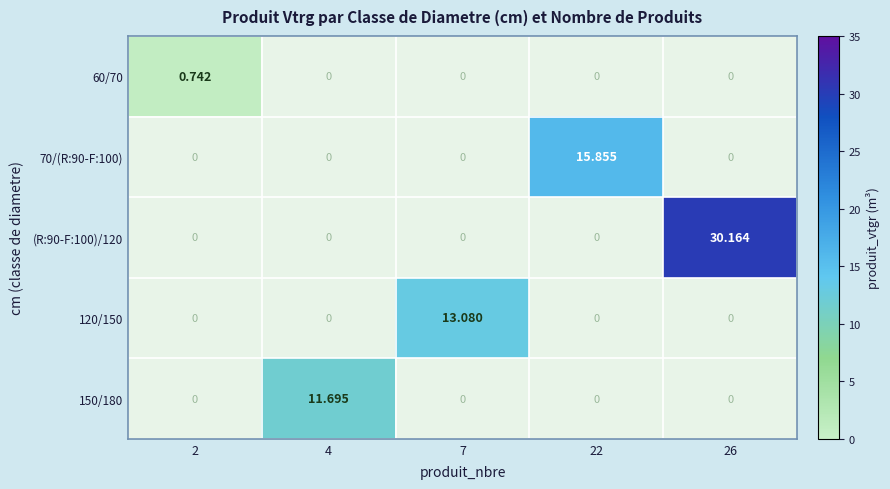

At 2, list the series in order from smallest to largest.

60/70, 70/(R:90-F:100), (R:90-F:100)/120, 120/150, 150/180